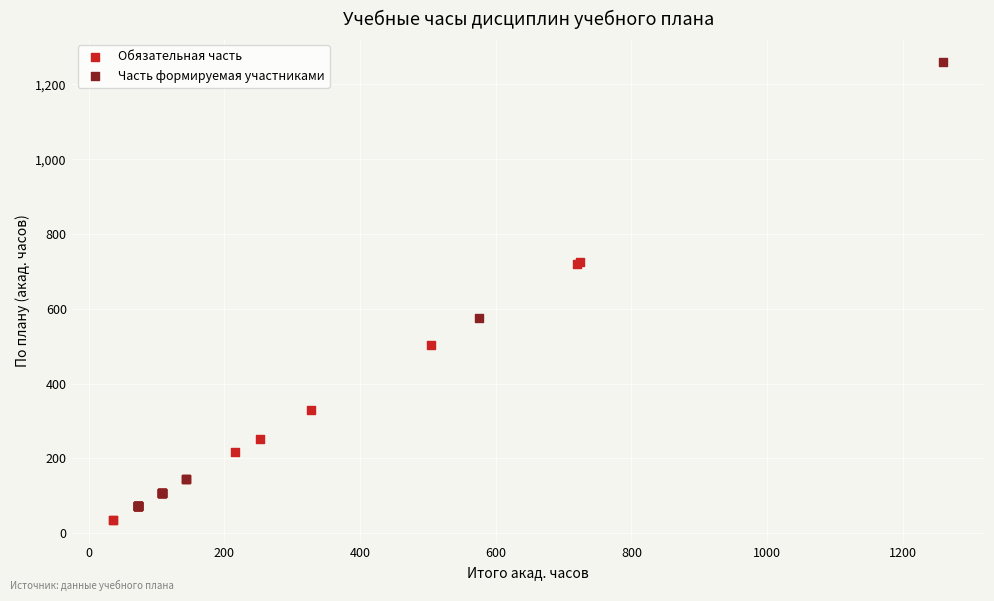

Which series contains the highest Y value?

Часть формируемая участниками